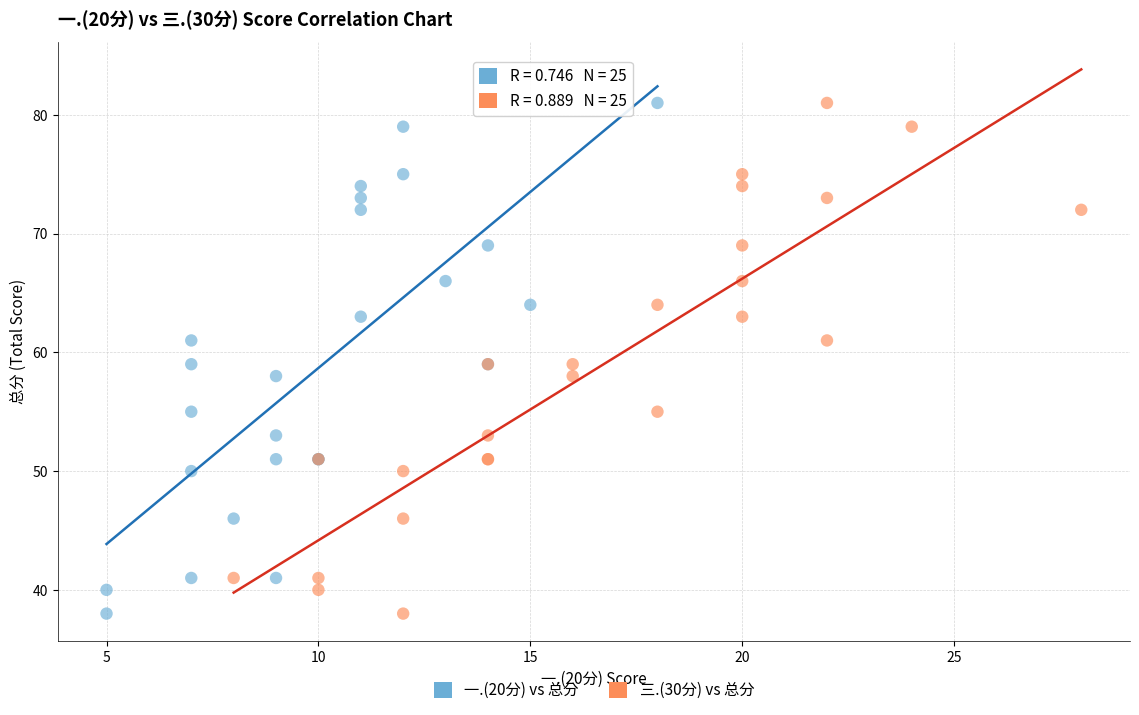

What are all the series names shown in the legend?

一.(20分) vs 总分, 三.(30分) vs 总分